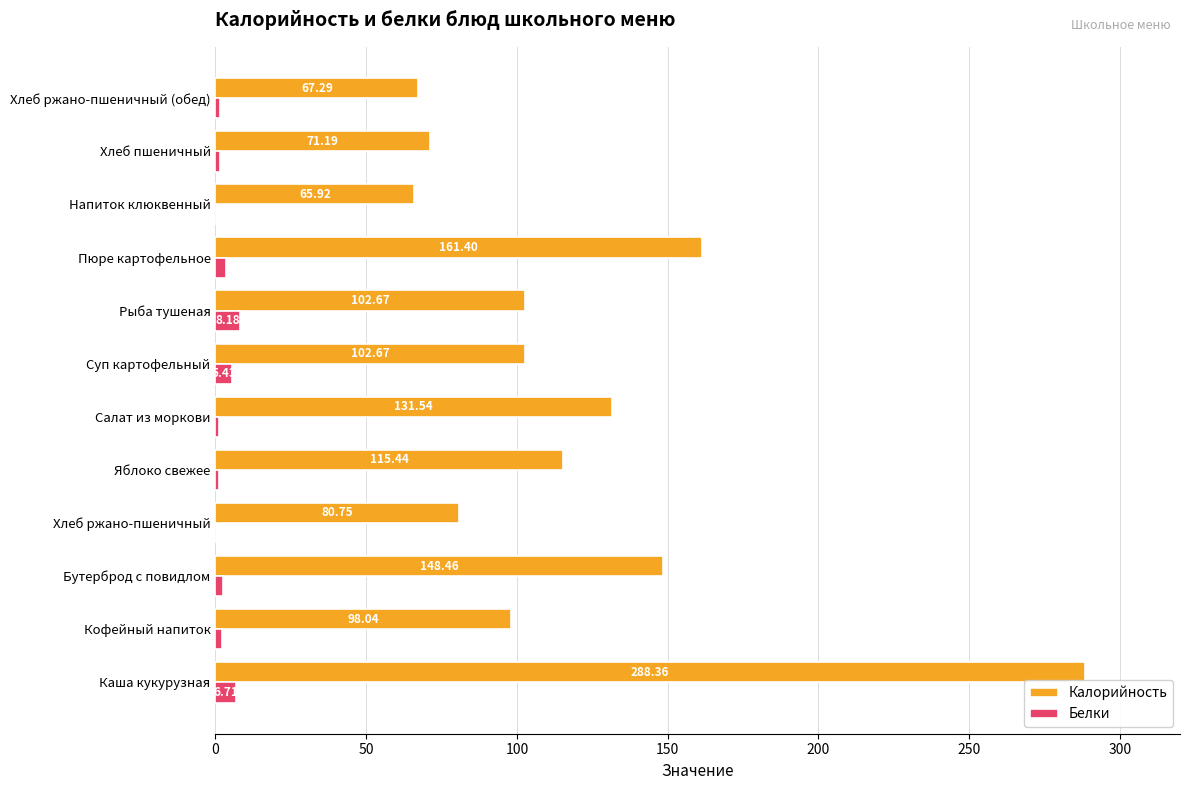

What is the average value of the Калорийность series?

119.5